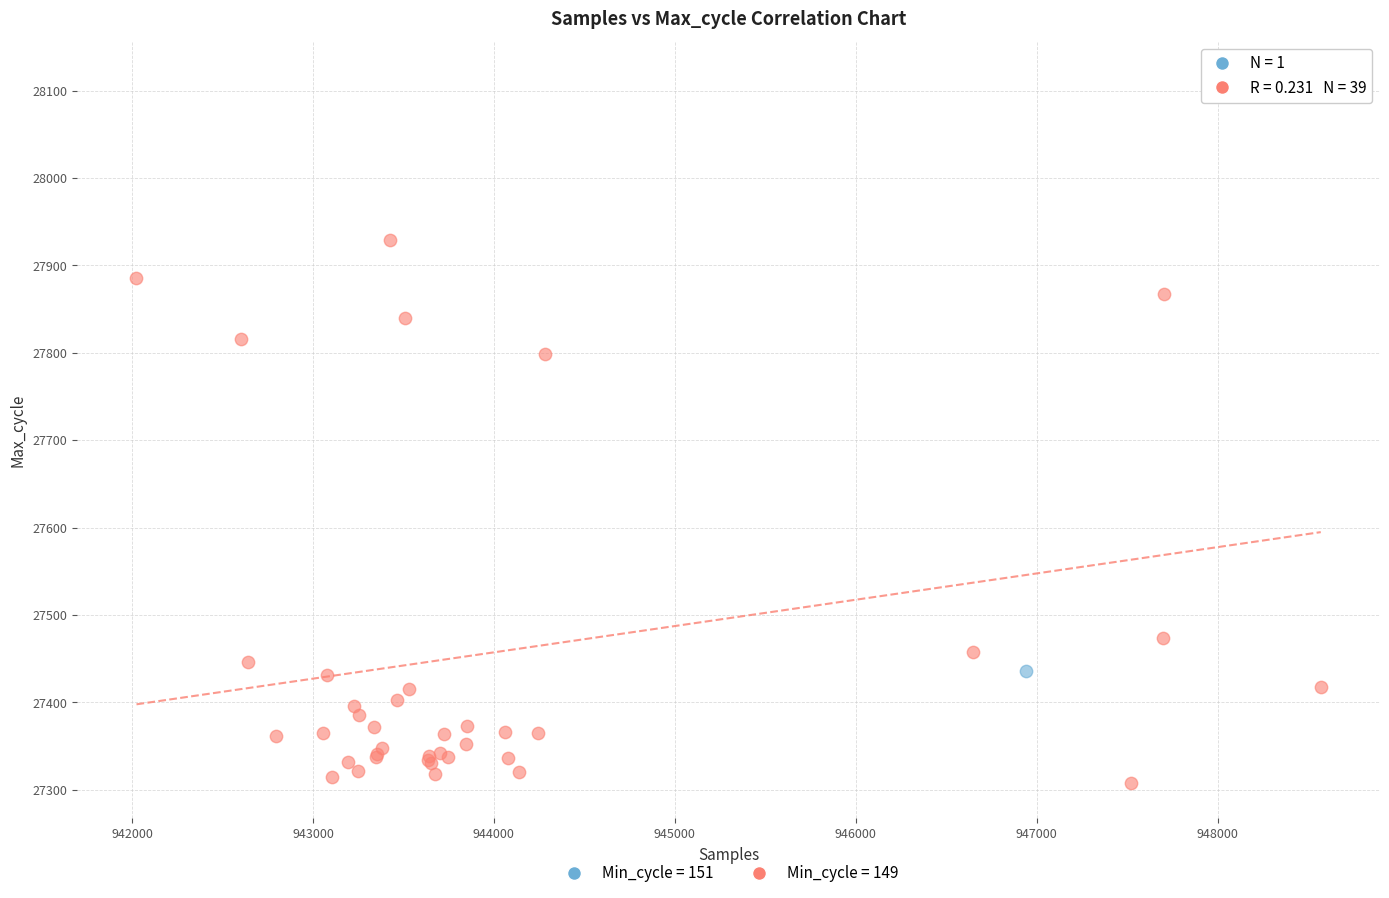

What are all the series names shown in the legend?

Min_cycle = 151, Min_cycle = 149